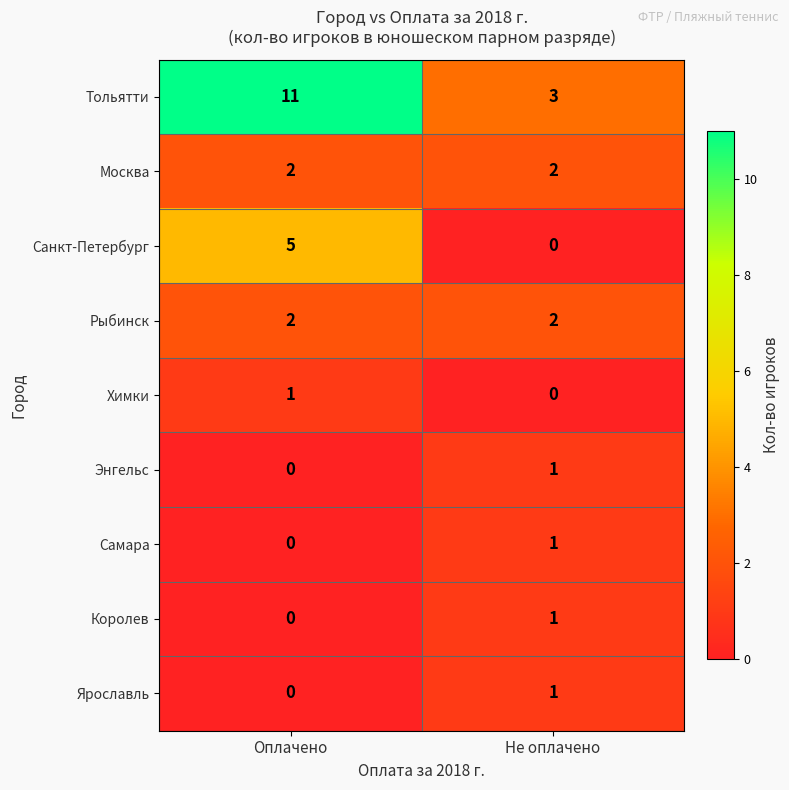

Which category has the highest value in the Химки series?

Оплачено